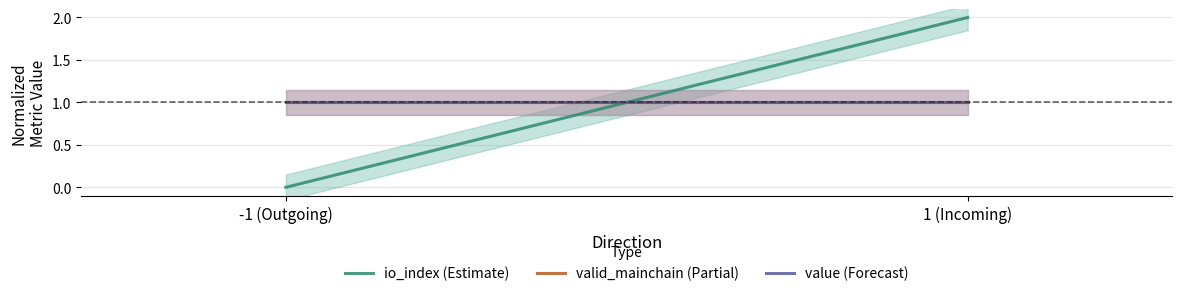

Reading right to left, extract all data points from this chart.

io_index (Estimate): 1 (Incoming)=2	-1 (Outgoing)=0
valid_mainchain (Partial): 1 (Incoming)=1	-1 (Outgoing)=1
value (Forecast): 1 (Incoming)=1	-1 (Outgoing)=1